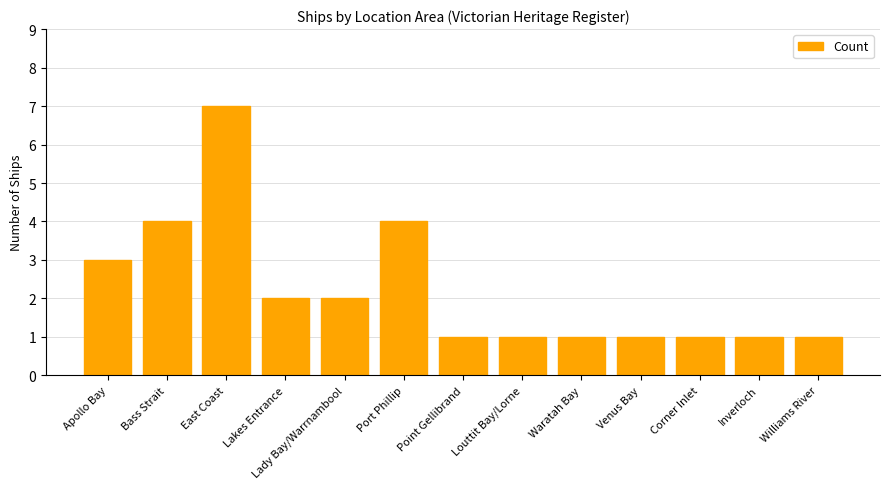

Reading left to right, extract all data points from this chart.

Apollo Bay=3	Bass Strait=4	East Coast=7	Lakes Entrance=2	Lady Bay/Warrnambool=2	Port Phillip=4	Point Gellibrand=1	Louttit Bay/Lorne=1	Waratah Bay=1	Venus Bay=1	Corner Inlet=1	Inverloch=1	Williams River=1